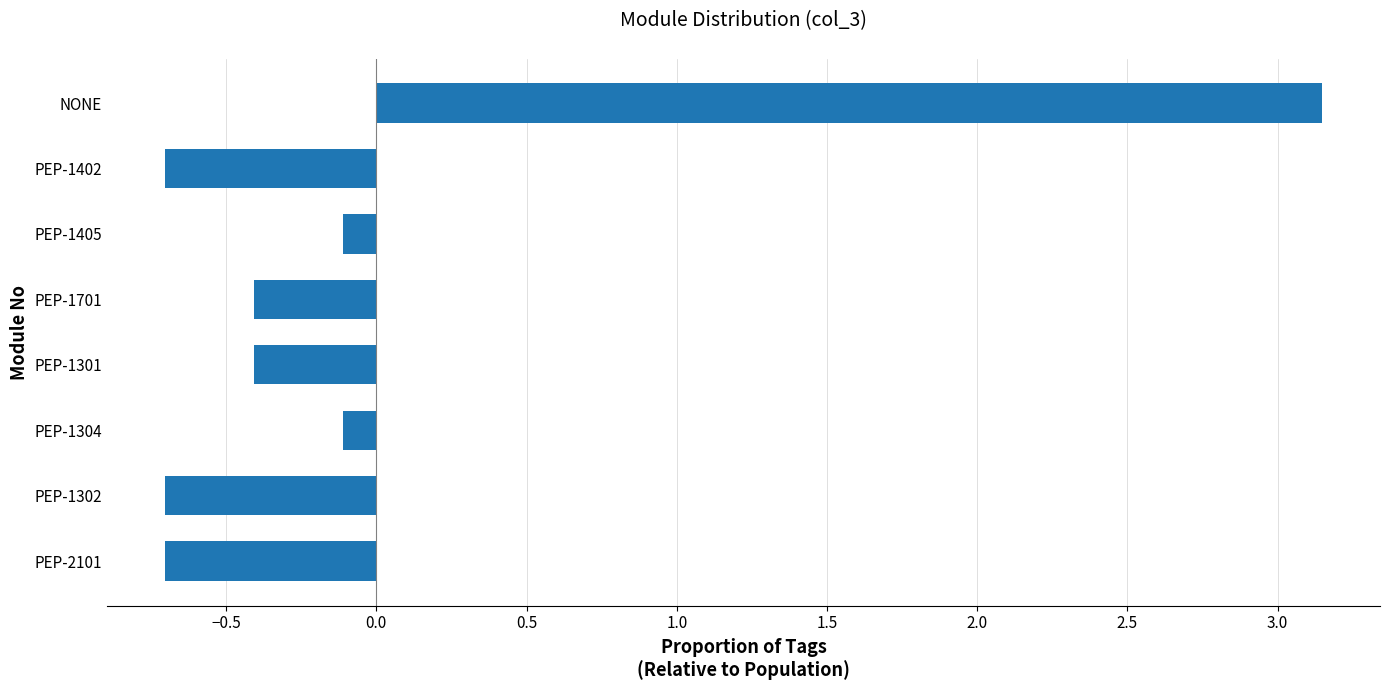

Which label corresponds to the largest value in the chart?

NONE